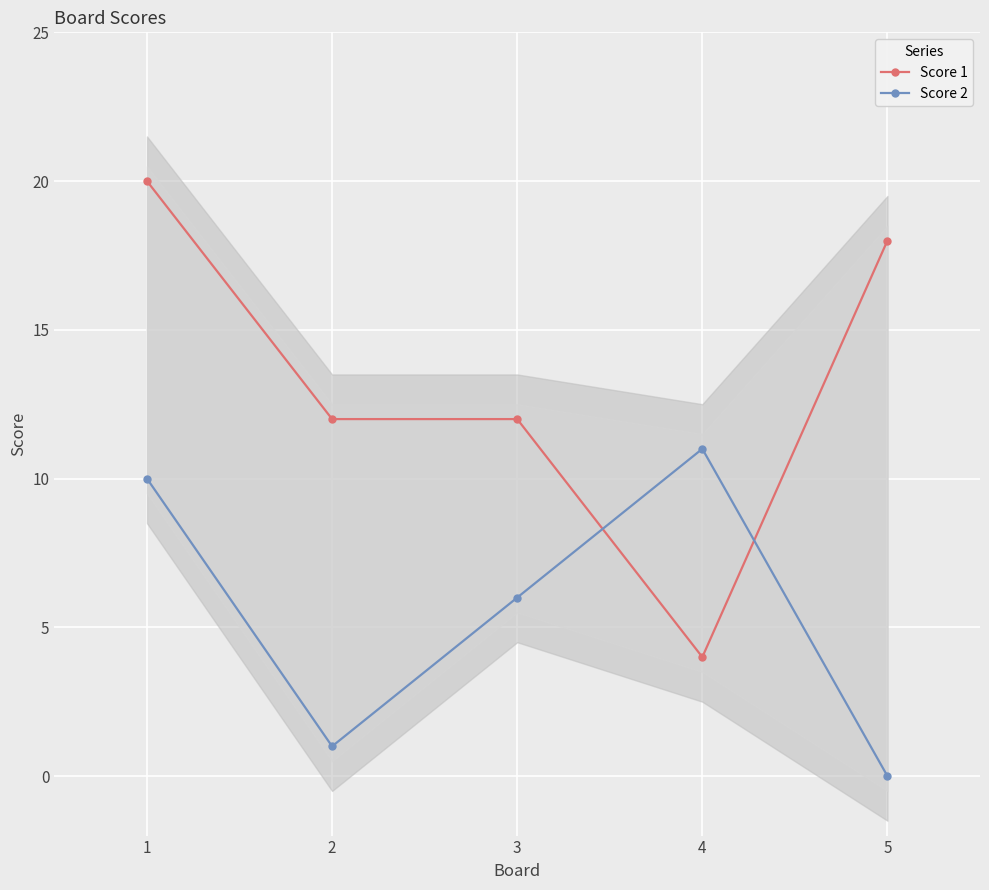

True or false: Score 1 and Score 2 intersect in this chart.

True